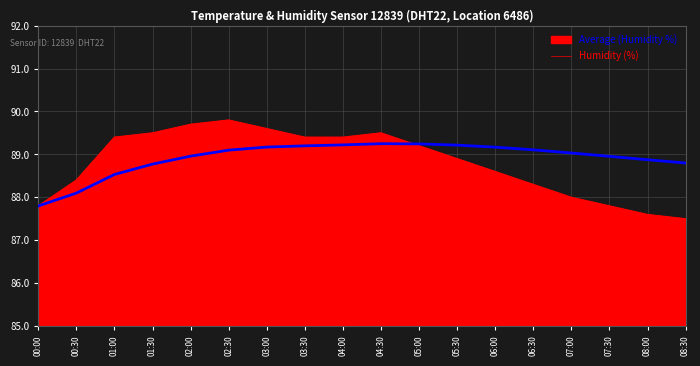

What position from the left is 00:30?

2